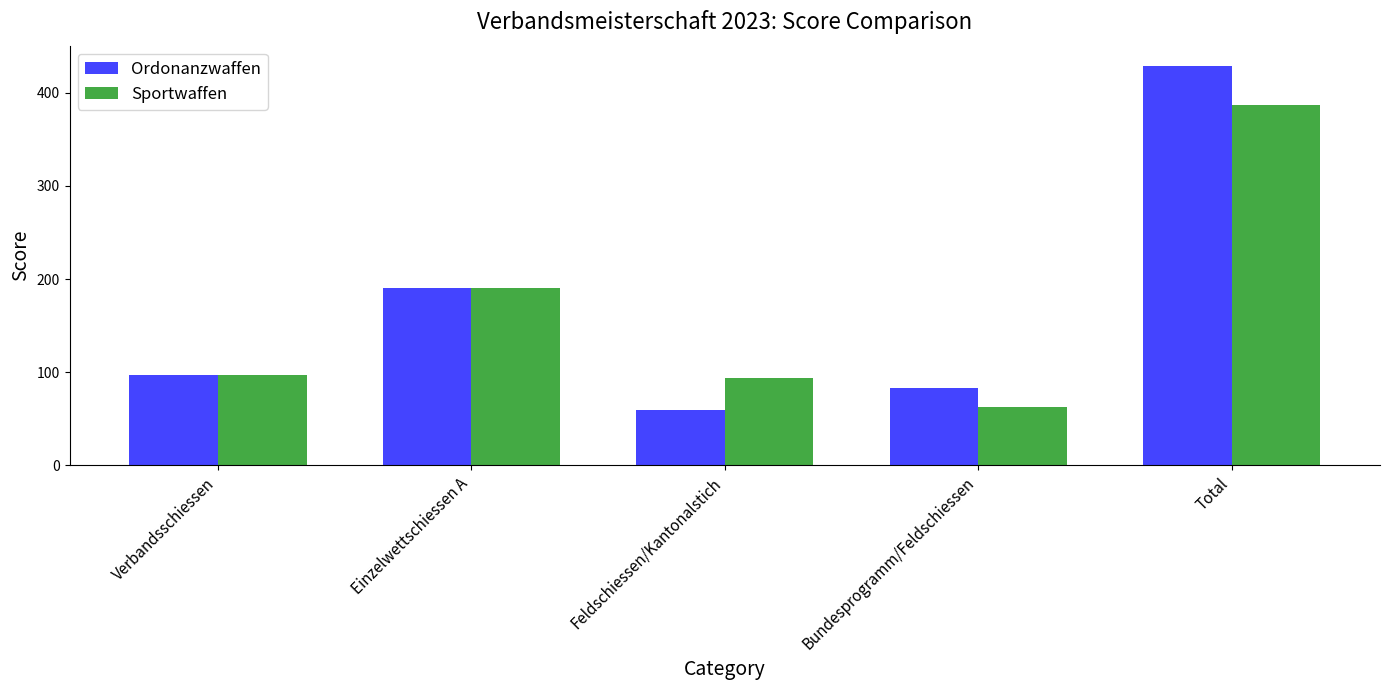

How many data points in Sportwaffen are less than 97?

2